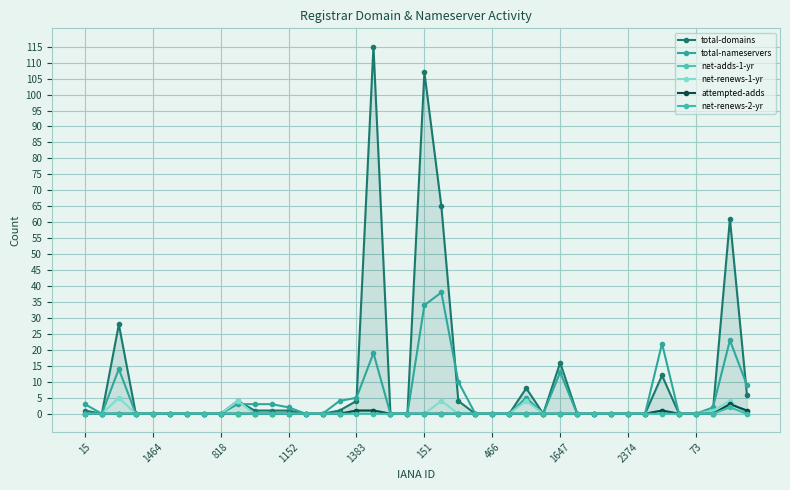

At which label does total-nameservers reach its peak?

21